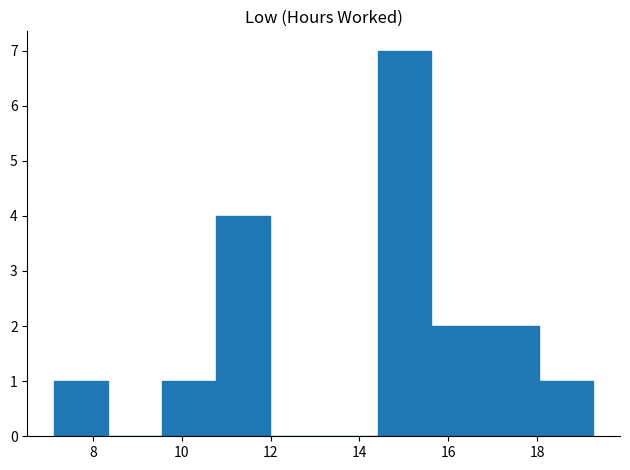

Reading left to right, list every bar in this chart as the range it spans on the x-axis followed by its height. Neither the bar edges nor the heights are printed on the chart, so give them approximately, as read against the axes.

7.2 to 8.4: 1
8.4 to 9.6: 0
9.6 to 10.8: 1
10.8 to 12.0: 4
12.0 to 13.2: 0
13.2 to 14.4: 0
14.4 to 15.6: 7
15.6 to 16.8: 2
16.8 to 18.0: 2
18.0 to 19.2: 1